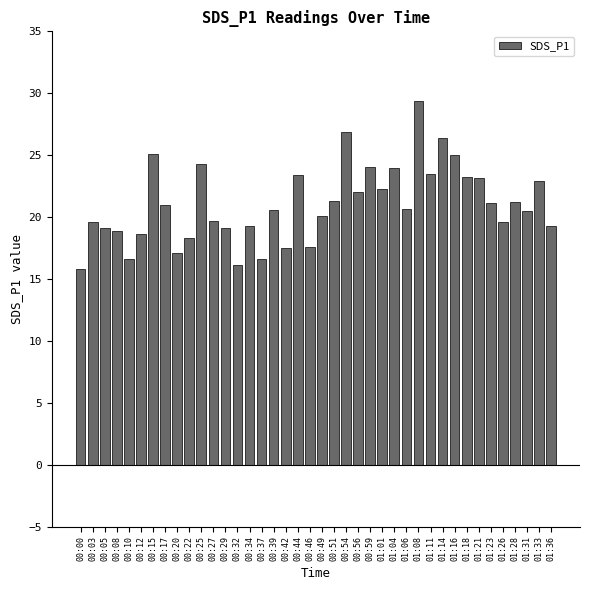

What is the average value?

21.0